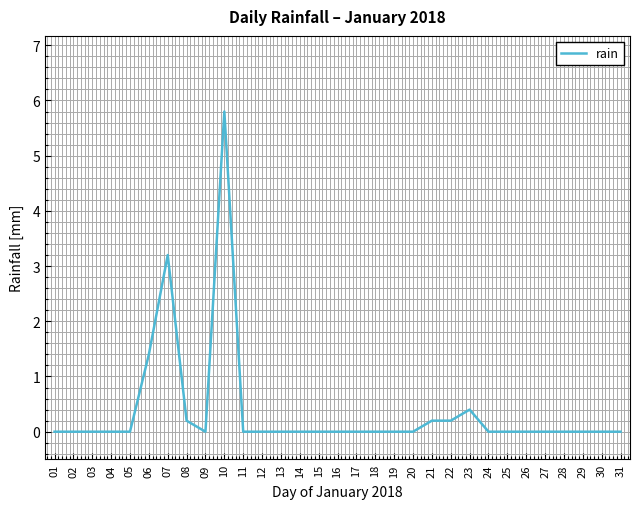

True or false: the data has more than 2 interior local peaks.

True